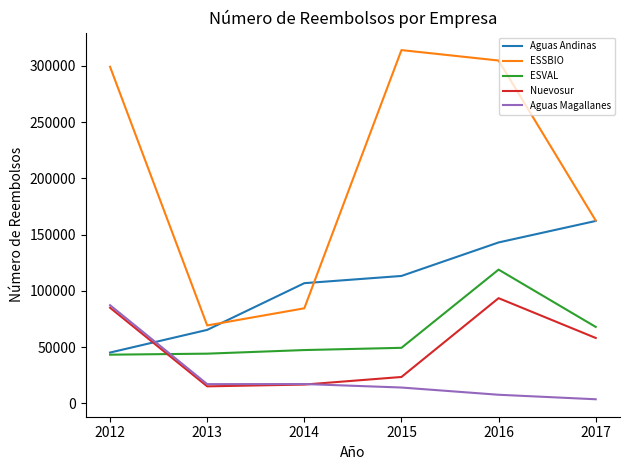

How many times do ESVAL and Aguas Magallanes cross each other?

1